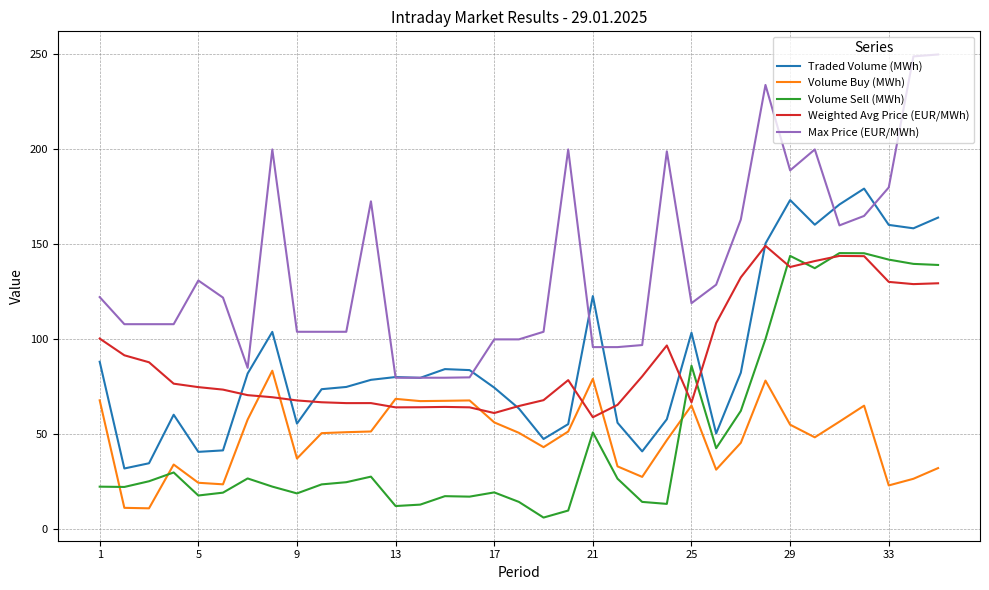

What is the highest value of the Max Price (EUR/MWh) series?

250.0